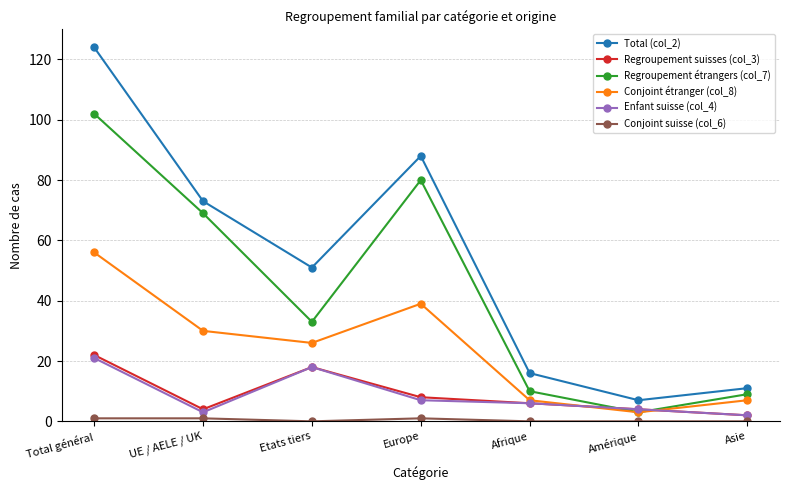

Which series has the widest spread of values?

Total (col_2)